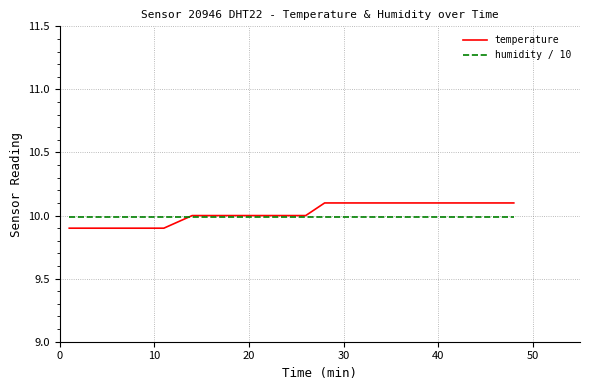

Rank the series by their maximum value, from highest to lowest.

temperature, humidity / 10